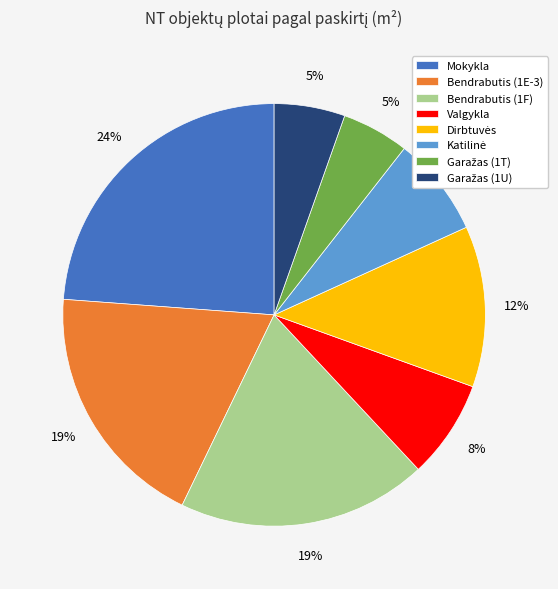

To the nearest percent, what portion does Valgykla represent?

8%